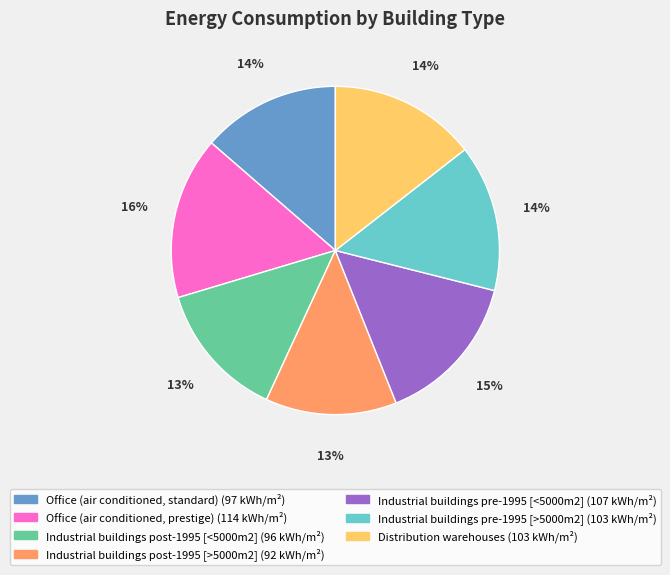

Is it true that Office (air conditioned, prestige) is 28% of the pie?

False